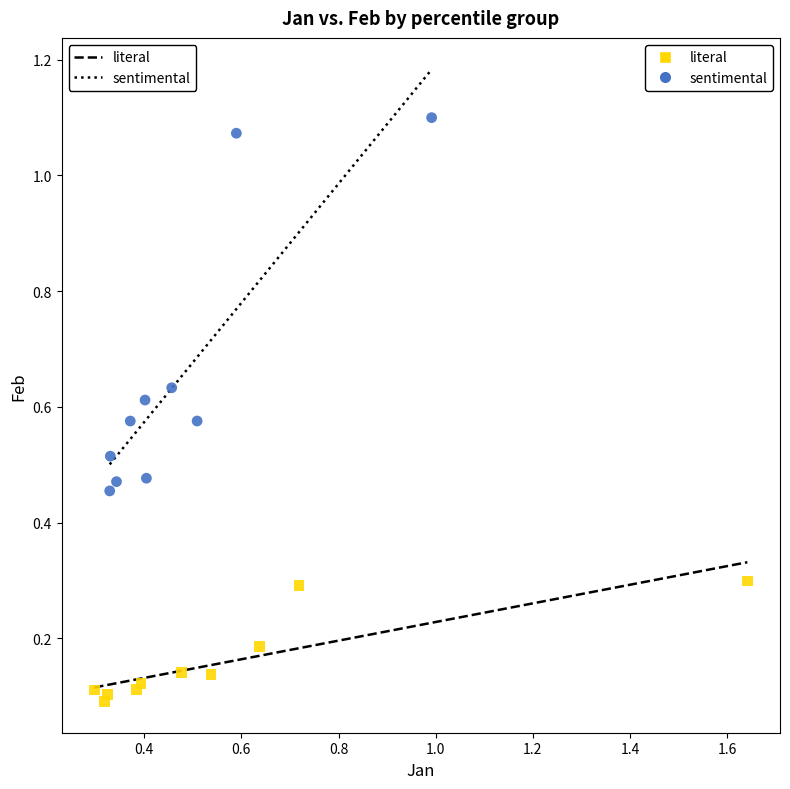

Which series has the largest Y range (max minus min)?

sentimental